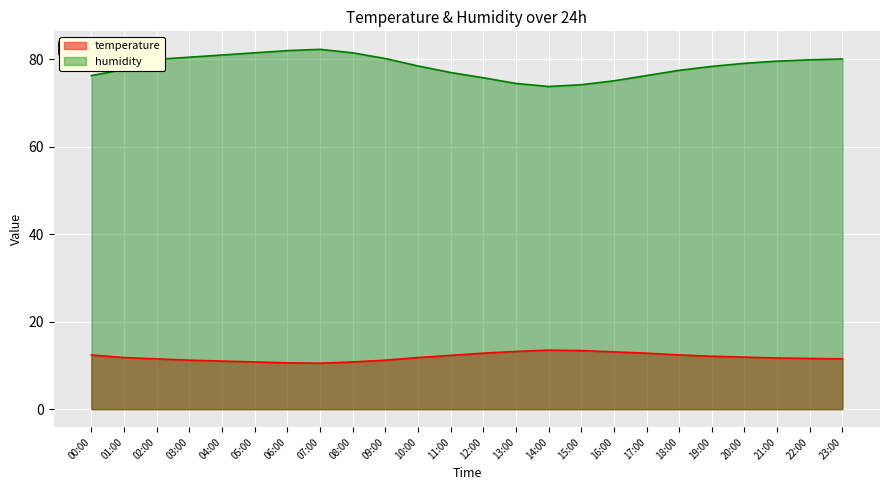

What is the label of the 13th point from the right?

11:00